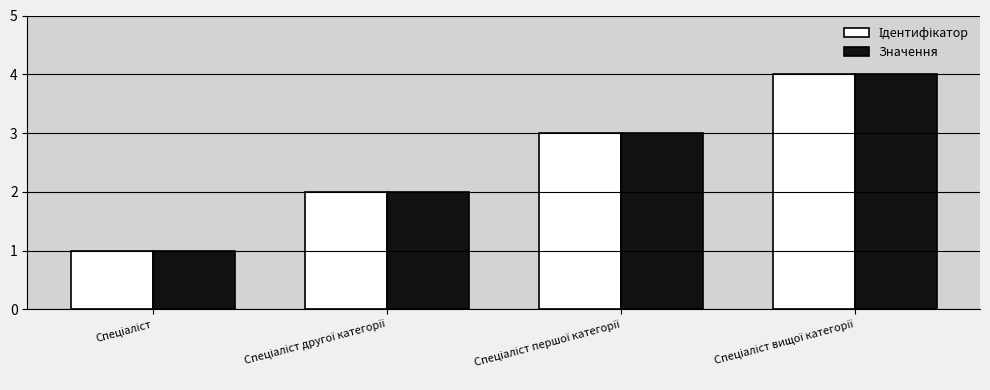

What is the difference between the maximum and minimum values in the Значення series?

3